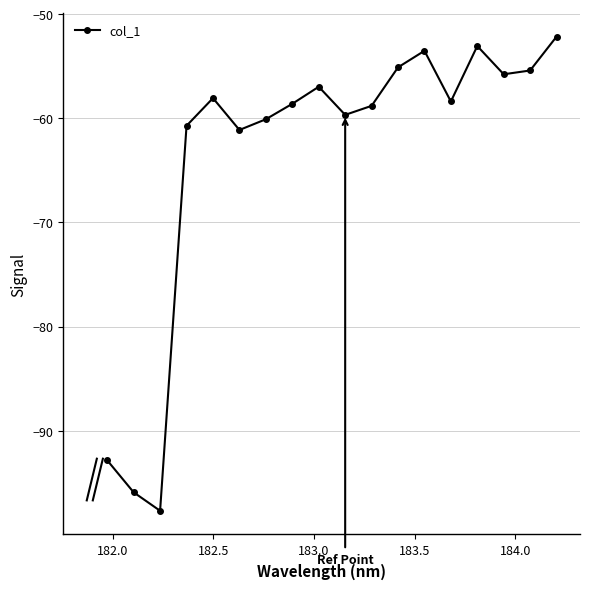

What is the sum of all values?

-1143.9